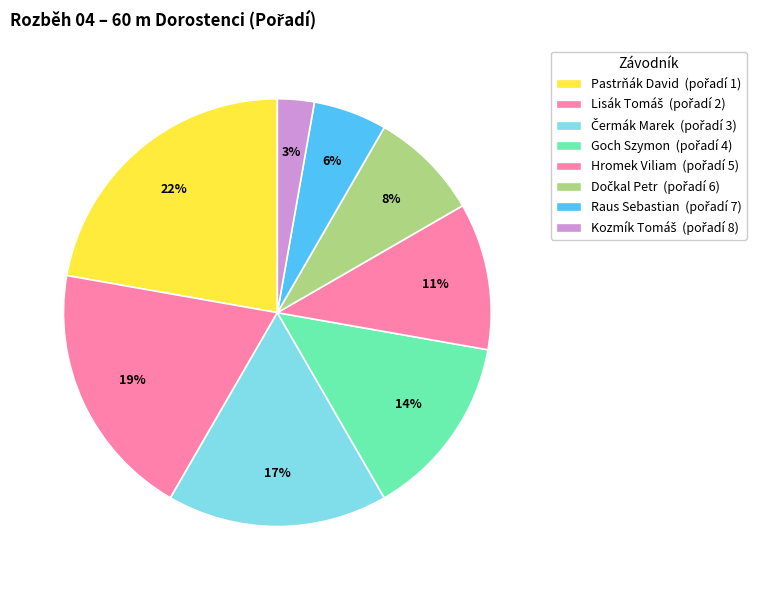

How many slices are in this pie chart?

8